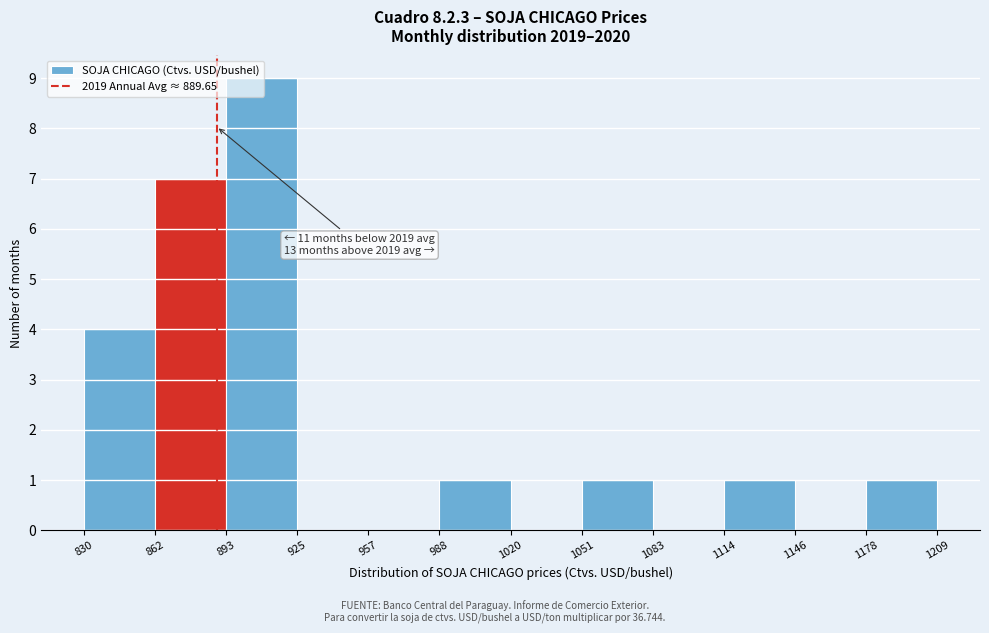

Which range on the x-axis has the tallest bar?

893 to 925